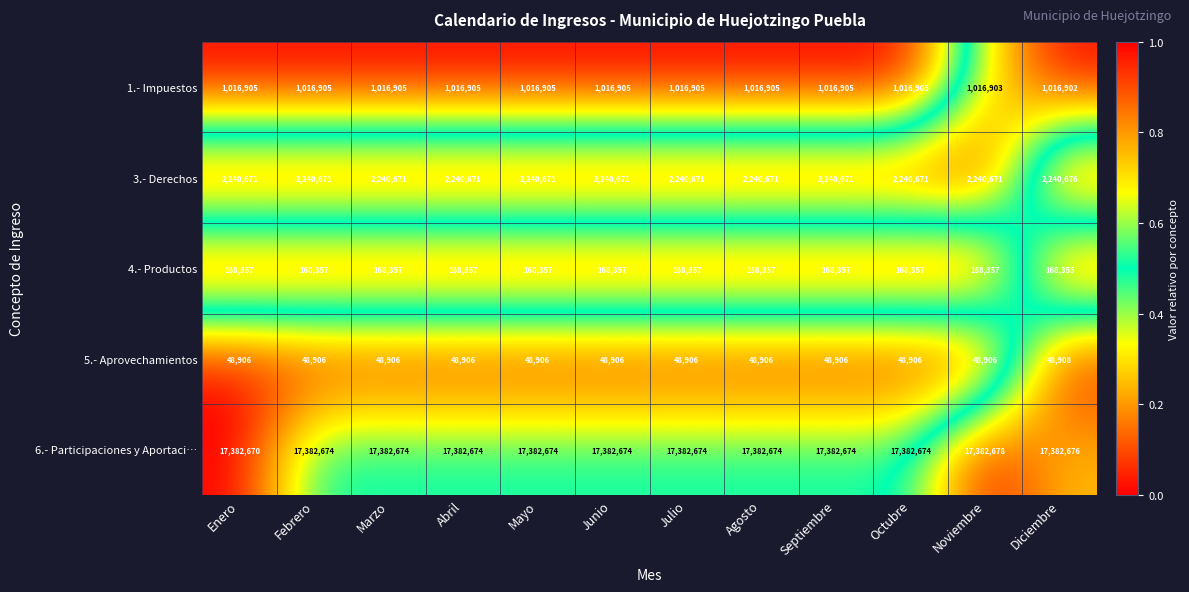

At Mayo, list the series in order from largest to smallest.

6.- Participaciones y Aportaci…, 3.- Derechos, 1.- Impuestos, 4.- Productos, 5.- Aprovechamientos